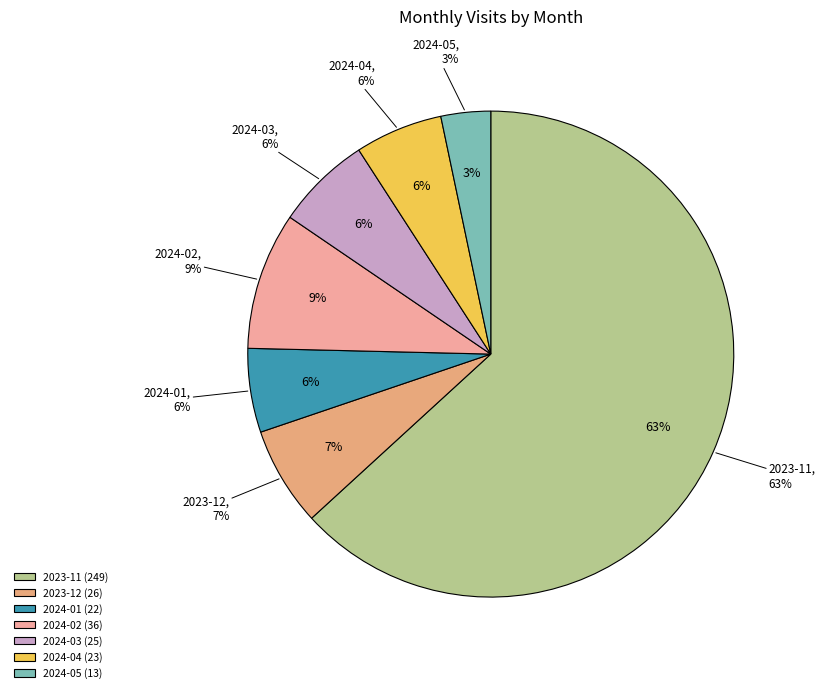

Which category has the biggest portion of the pie?

2023-11